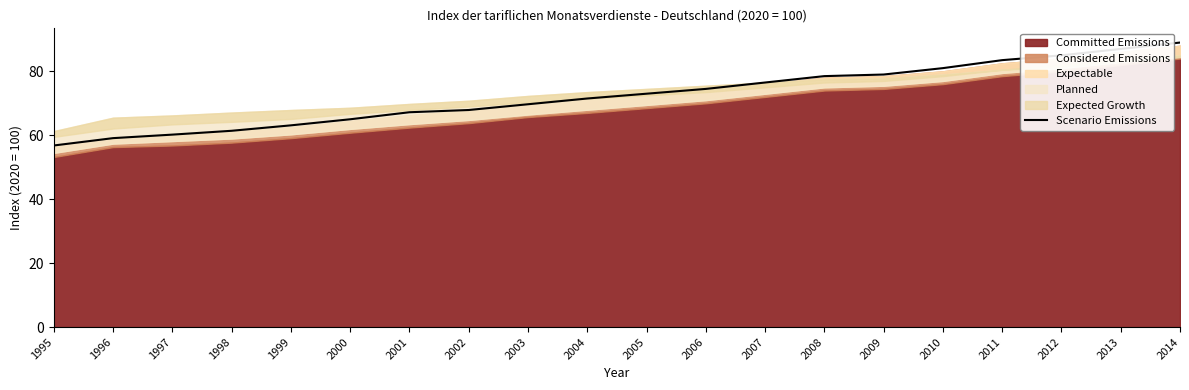

How many lines are shown in the chart?

1